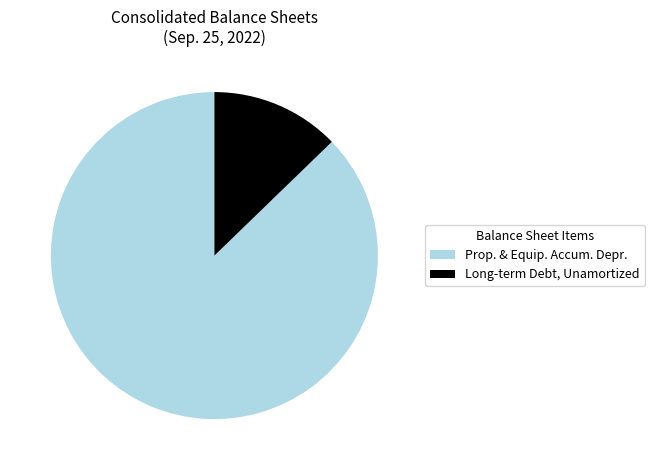

What is the smallest slice in the pie chart?

Long-term Debt, Unamortized